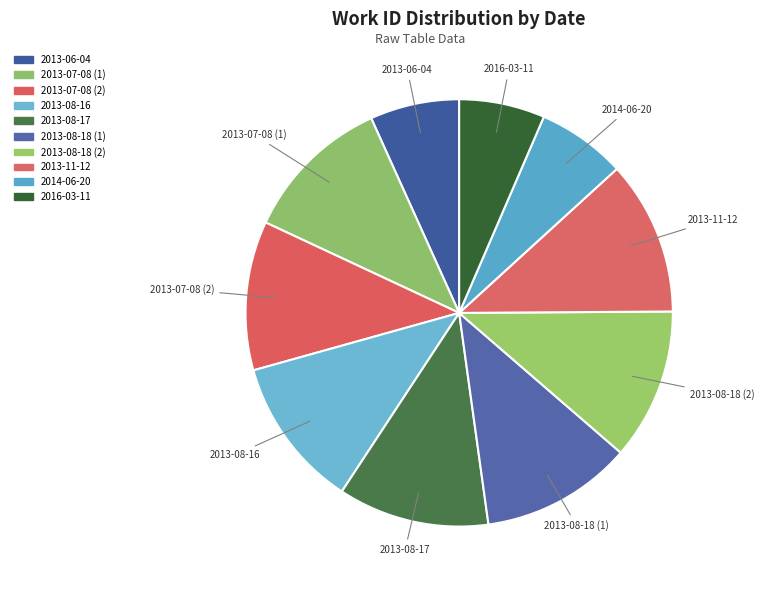

What portion of the pie excludes 2013-08-17?

88.6%